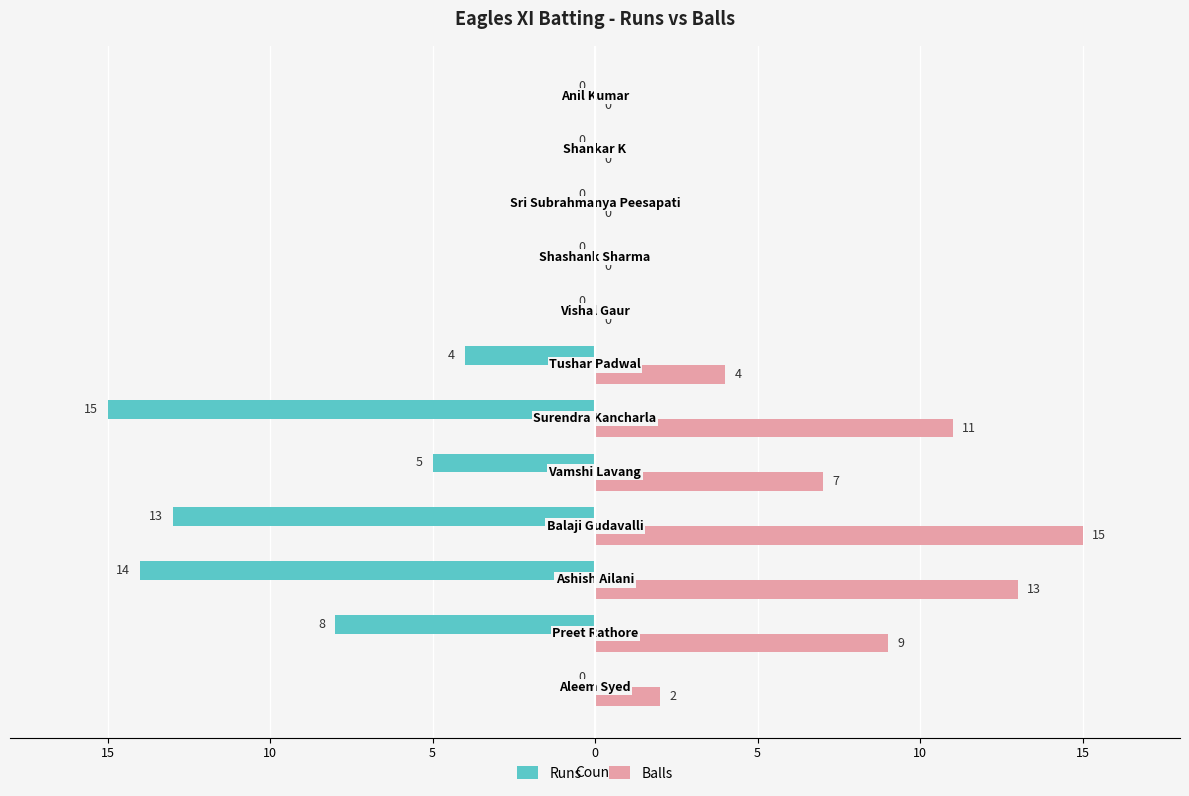

Count the Balls values in the range 0 to 11.

10